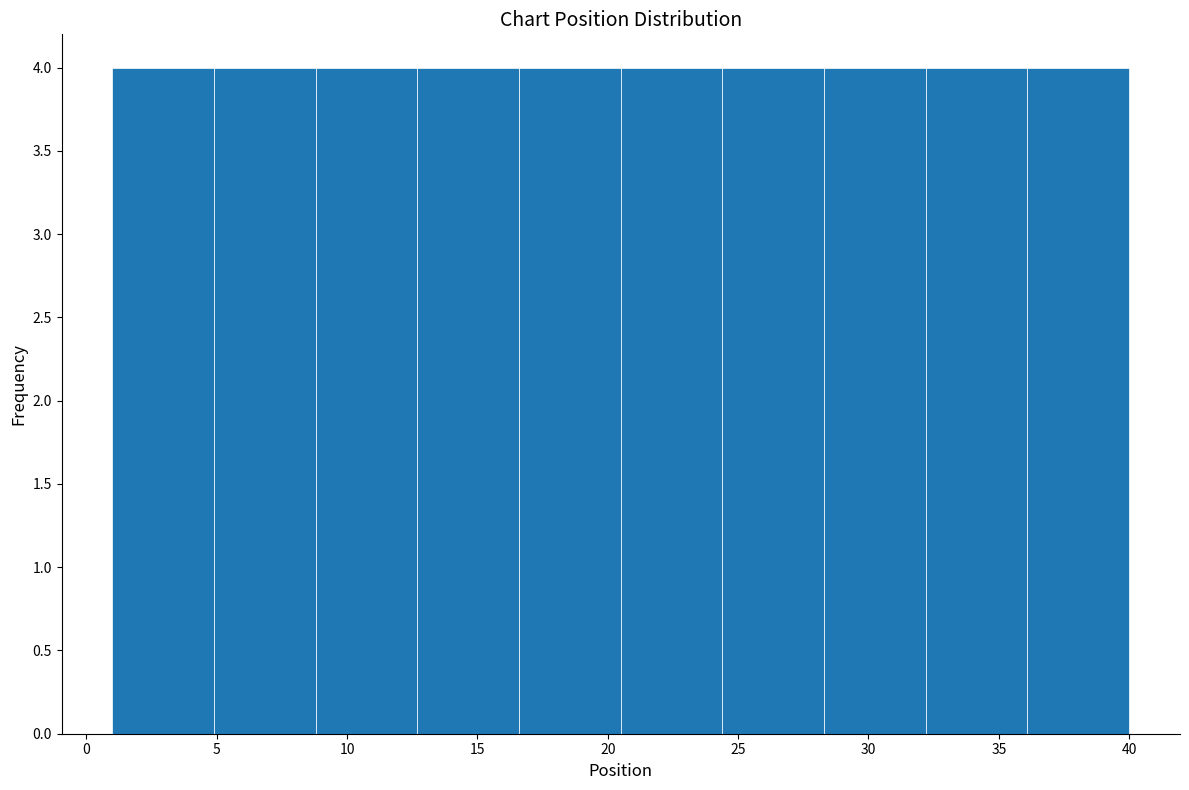

How tall is the bar that spans 16.6 to 20.5 on the x-axis? Neither the bar edges nor the heights are printed on the chart, so give them approximately, as read against the axes.

4